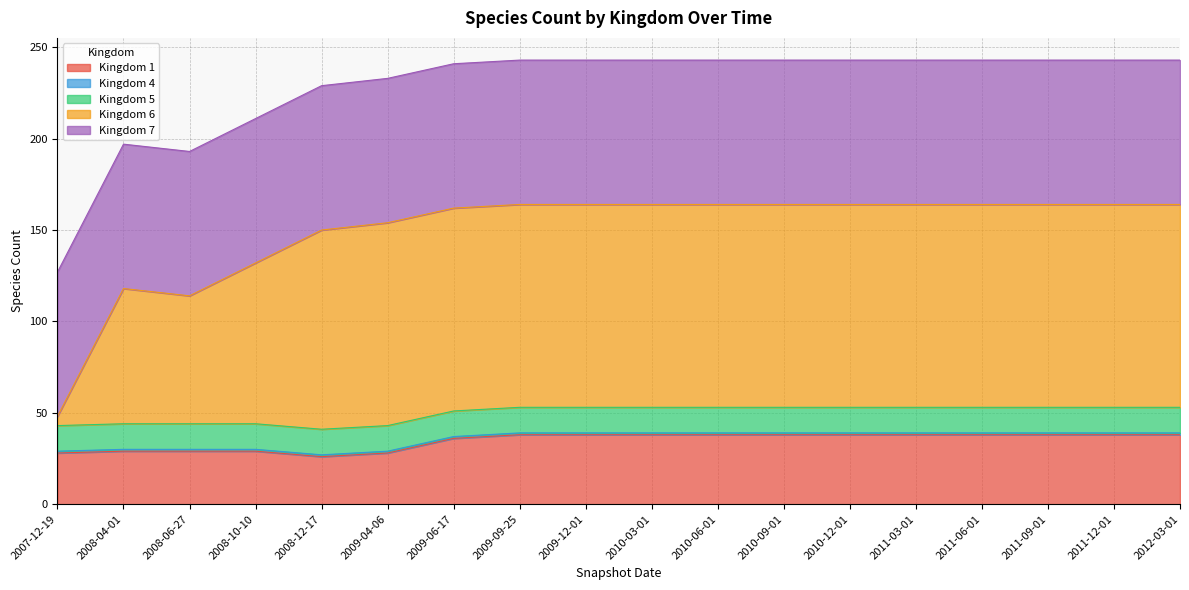

Which series has the widest spread of values?

6